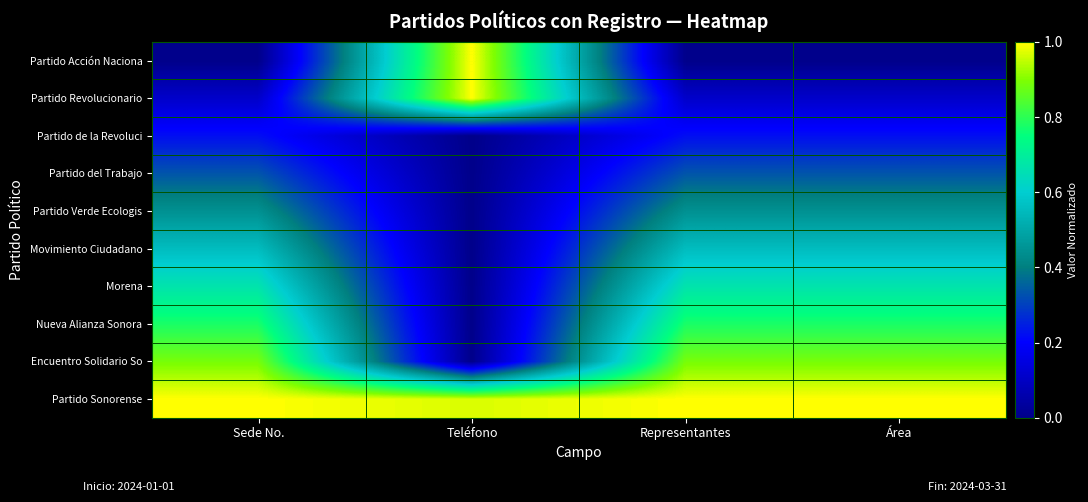

Reading right to left, what are all the values shown in this chart?

Partido Acción Naciona: Área=0.0	Representantes=0.0	Teléfono=1.0	Sede No.=0.0
Partido Revolucionario: Área=0.1	Representantes=0.1	Teléfono=1.0	Sede No.=0.1
Partido de la Revoluci: Área=0.2	Representantes=0.2	Teléfono=0.0	Sede No.=0.2
Partido del Trabajo: Área=0.3	Representantes=0.3	Teléfono=0.0	Sede No.=0.3
Partido Verde Ecologis: Área=0.4	Representantes=0.4	Teléfono=0.0	Sede No.=0.4
Movimiento Ciudadano: Área=0.6	Representantes=0.6	Teléfono=0.0	Sede No.=0.6
Morena: Área=0.7	Representantes=0.7	Teléfono=0.0	Sede No.=0.7
Nueva Alianza Sonora: Área=0.8	Representantes=0.8	Teléfono=0.0	Sede No.=0.8
Encuentro Solidario So: Área=0.9	Representantes=0.9	Teléfono=0.0	Sede No.=0.9
Partido Sonorense: Área=1.0	Representantes=1.0	Teléfono=1.0	Sede No.=1.0